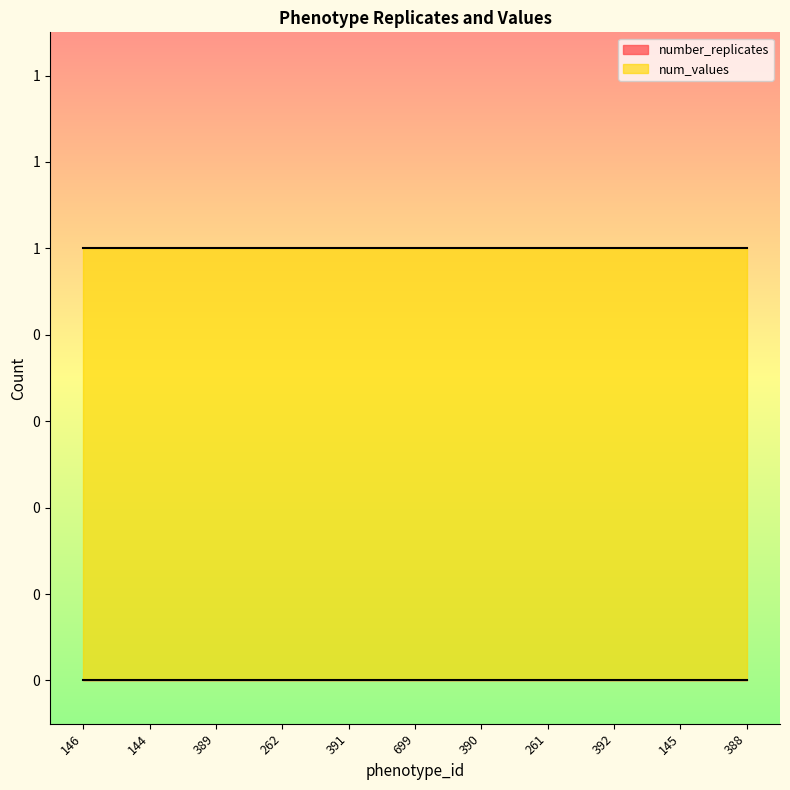

Which series changed the most between 146 and 391?

number_replicates